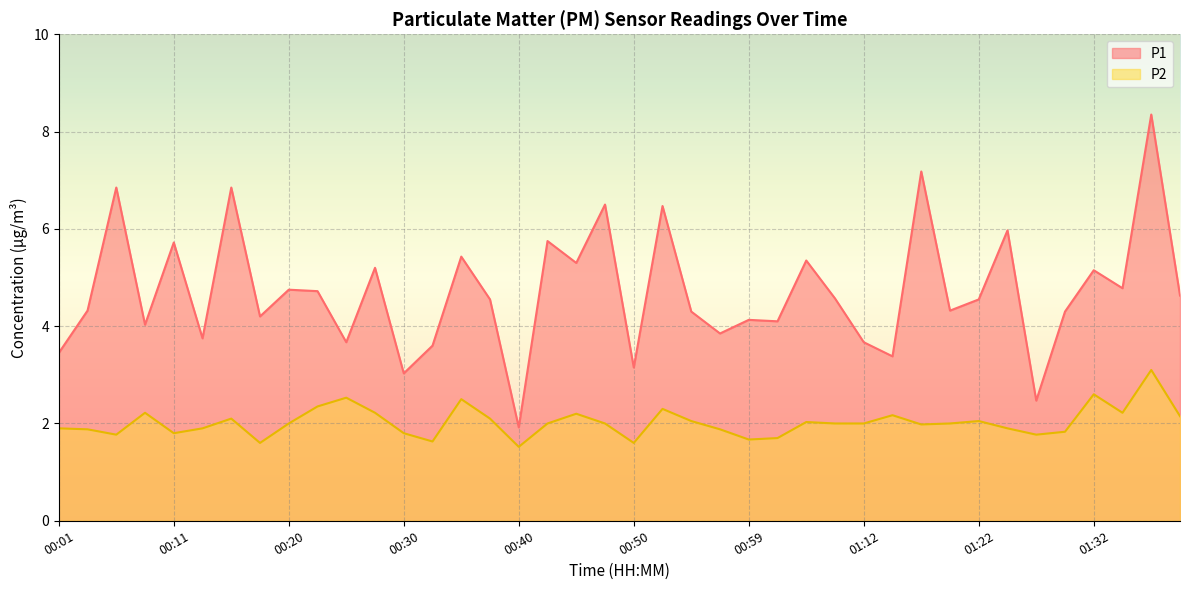

At which label does P1 first exceed 4?

00:03